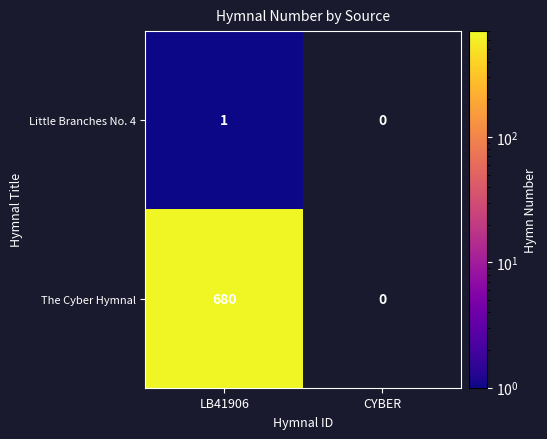

Is the value of Little Branches No. 4 at LB41906 greater than the value of The Cyber Hymnal at LB41906?

No